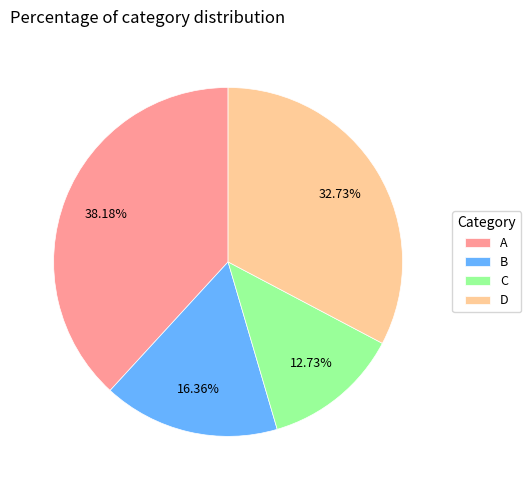

Which has a higher value, A or D?

A